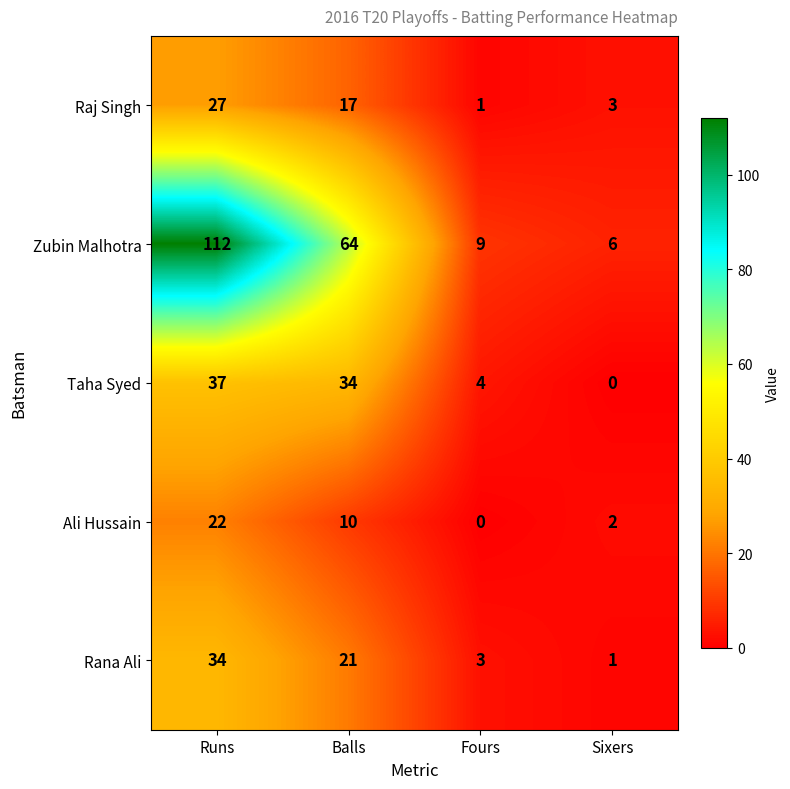

Reading left to right, list all the values displayed in this chart.

Raj Singh: 27	17	1	3
Zubin Malhotra: 112	64	9	6
Taha Syed: 37	34	4	0
Ali Hussain: 22	10	0	2
Rana Ali: 34	21	3	1